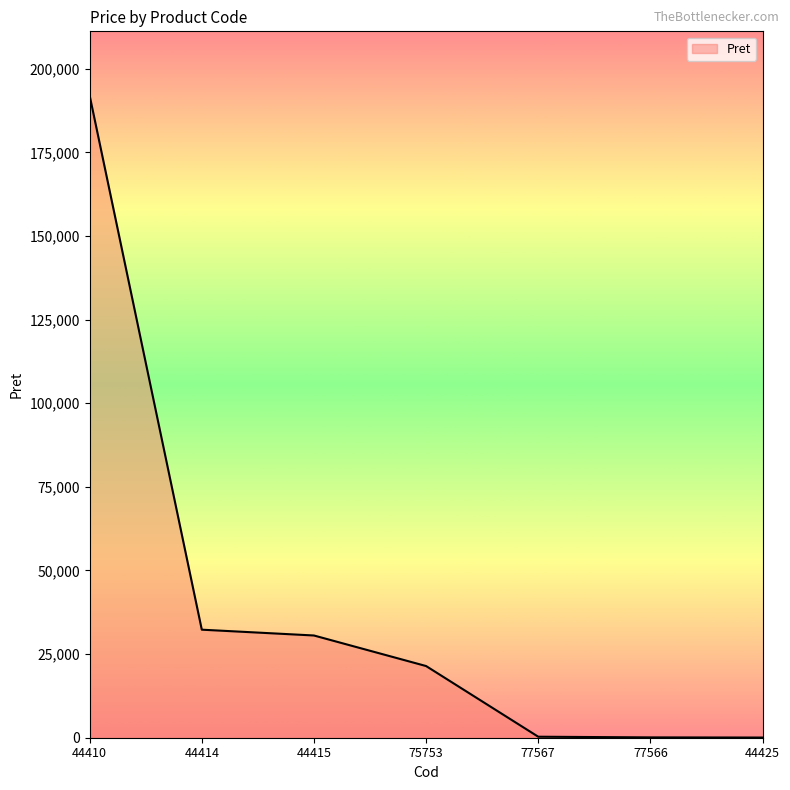

Where is the data nearest to the value 96028?

44414